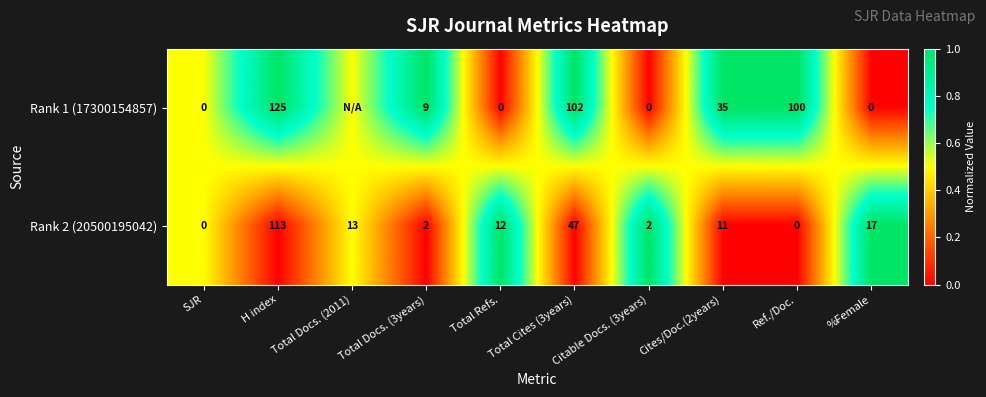

Between H index and Total Cites (3years), which series saw the biggest shift?

Rank 2 (20500195042)